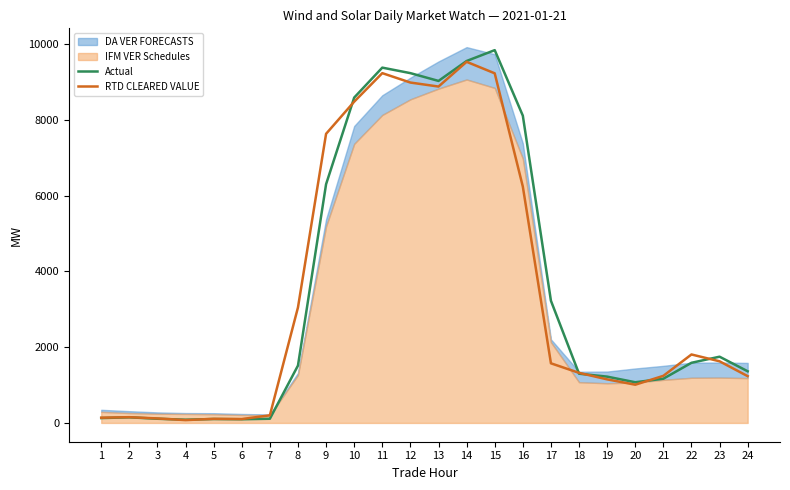

Does the chart display data point markers on the line(s)?

No